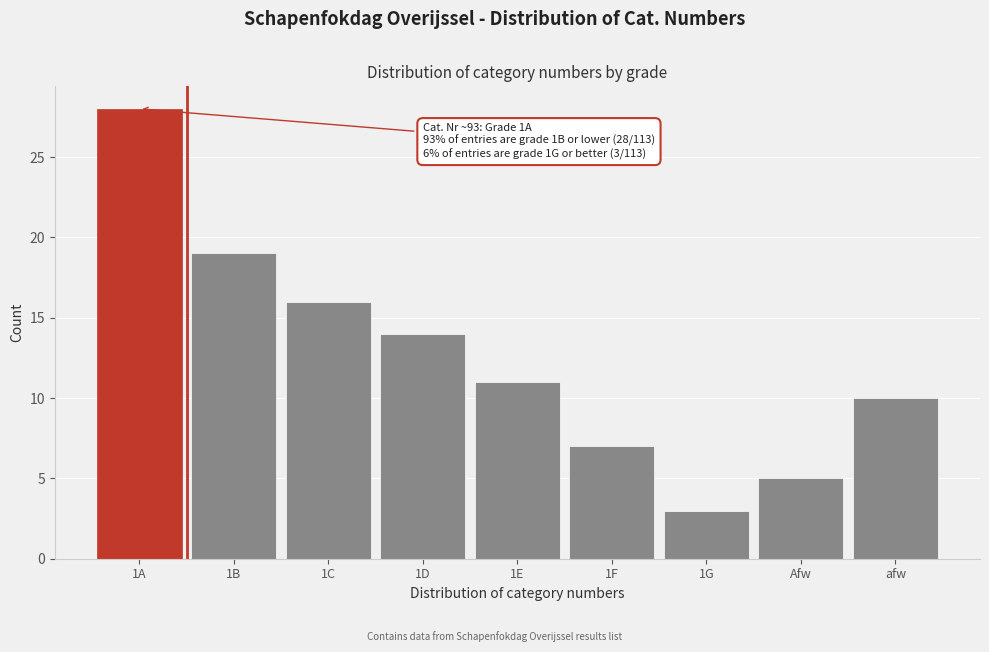

Reading left to right, list all the values displayed in this chart.

1A=28	1B=19	1C=16	1D=14	1E=11	1F=7	1G=3	Afw=5	afw=10